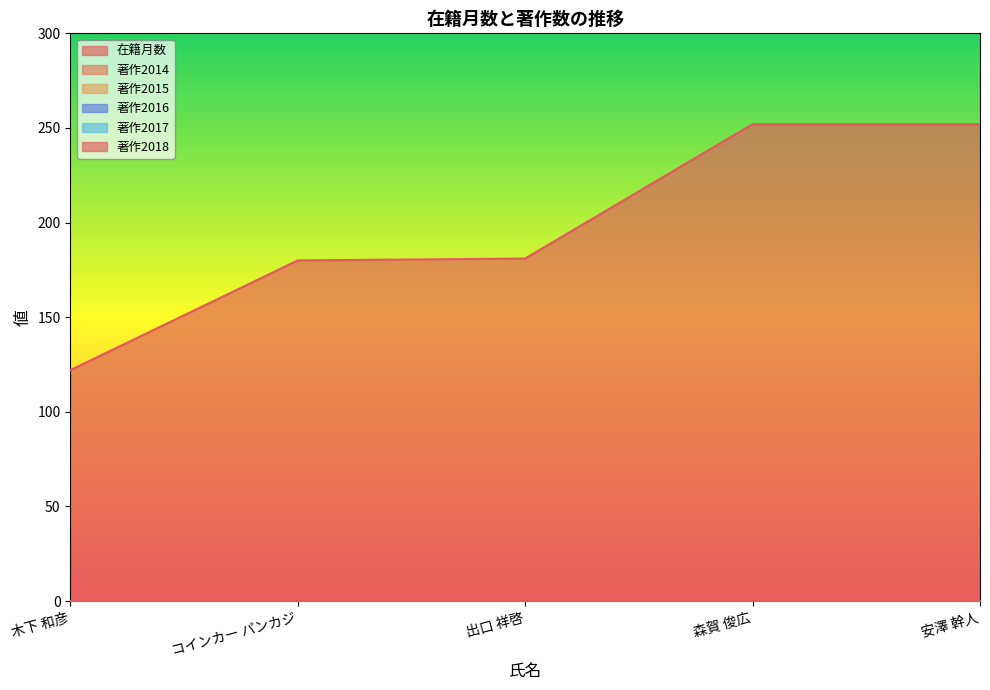

Reading right to left, transcribe all the data shown in this chart.

在籍月数: 252	252	181	180	122
著作2014: 0	0	0	0	0
著作2015: 0	0	0	0	0
著作2016: 0	0	0	0	0
著作2017: 0	0	0	0	0
著作2018: 0	0	0	0	0